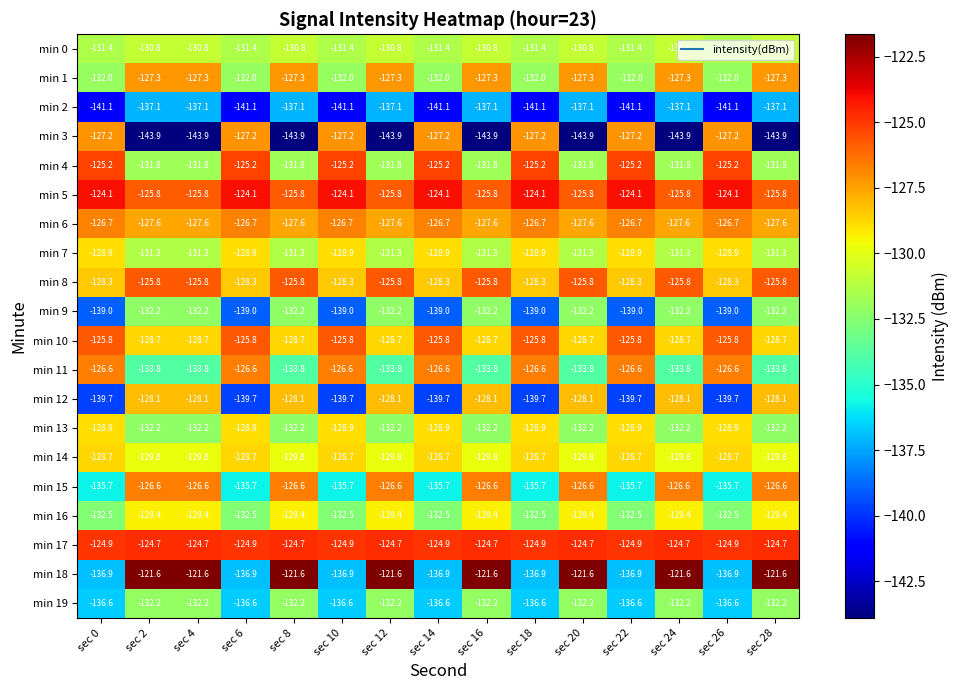

Which series has the largest range (max minus min)?

min 3